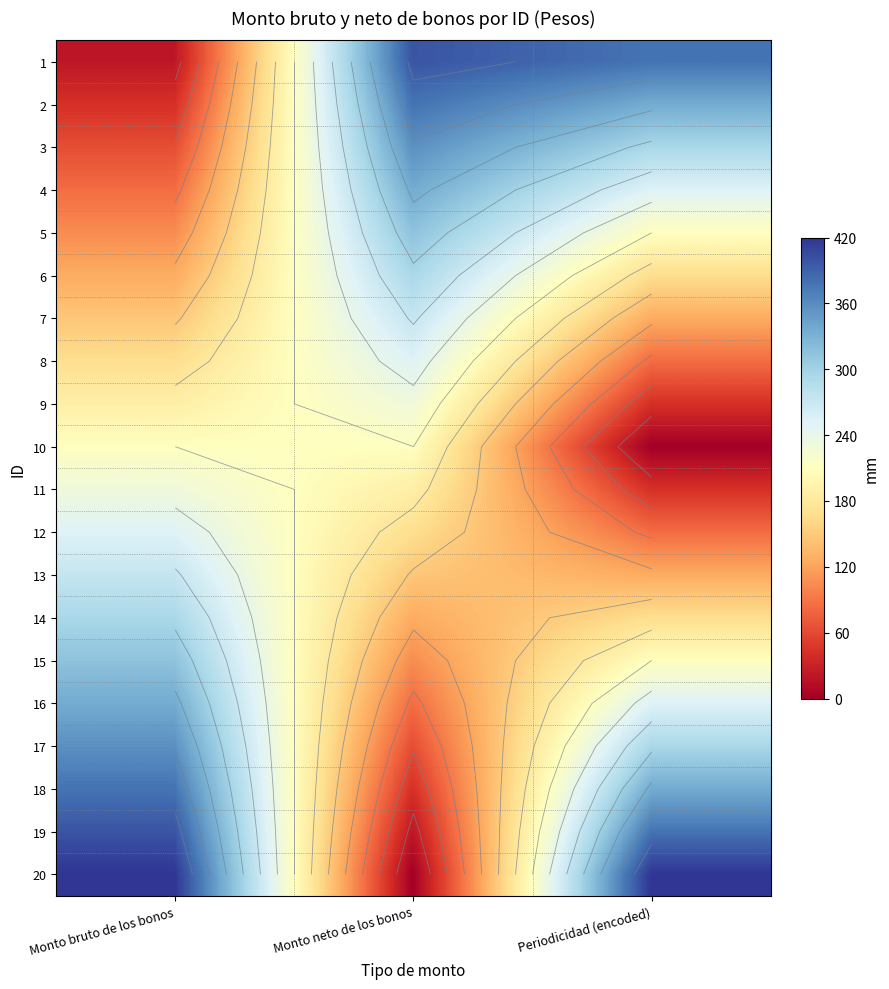

Which category has the lowest value in the 13 series?

Periodicidad (encoded)